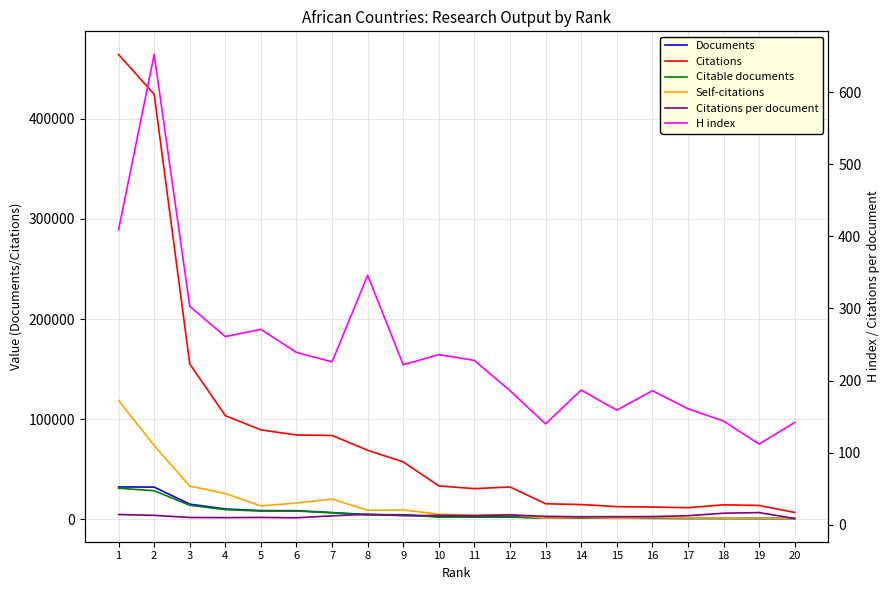

Is it true that Citations equals 155177.0 at 3?

True